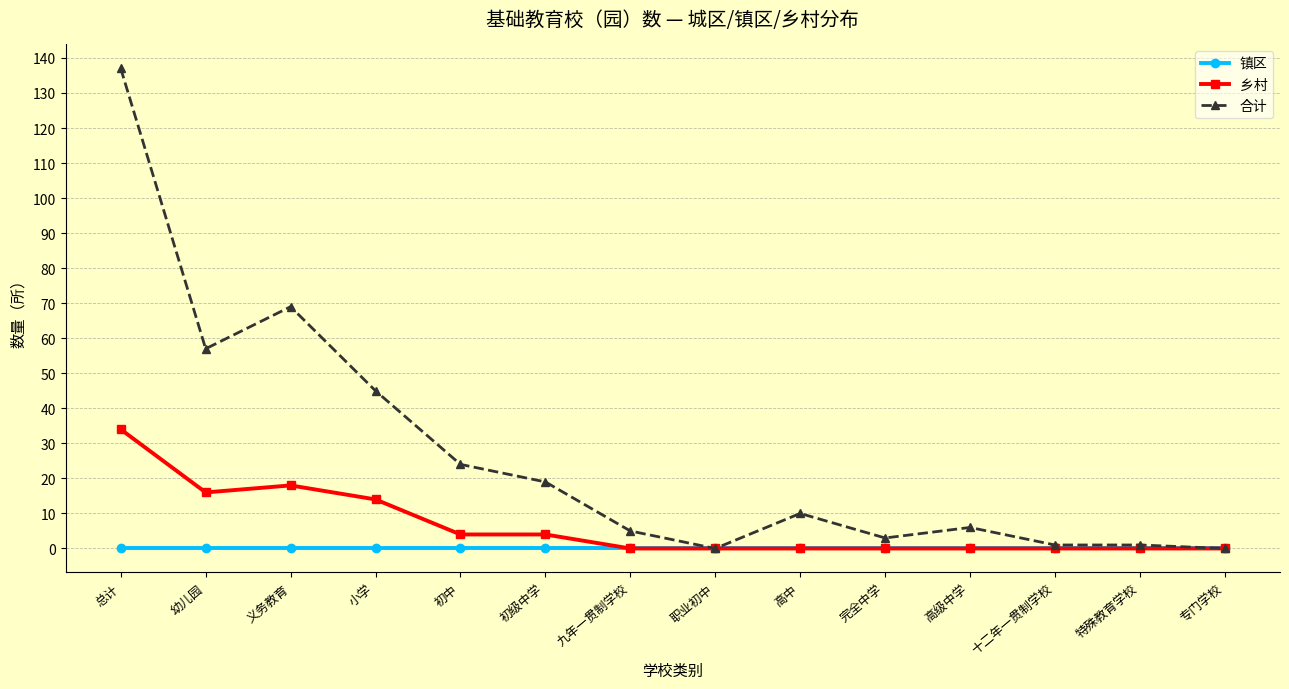

What is the label of the 8th point from the right?

九年一贯制学校